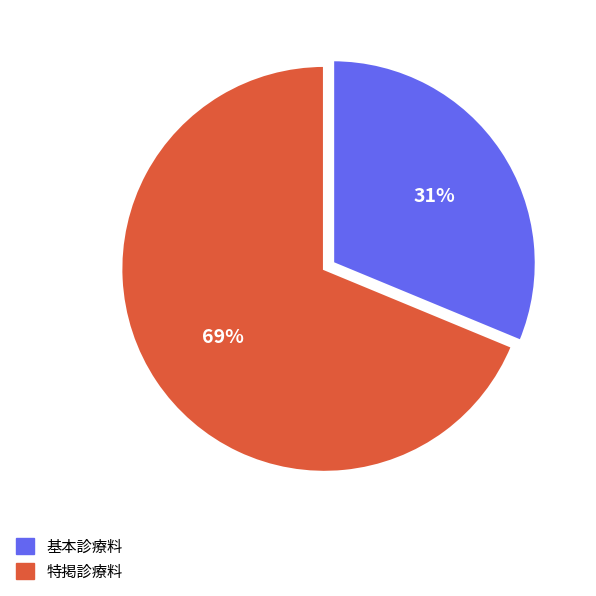

To the nearest percent, what is the combined percentage of 基本診療料 and 特掲診療料?

100%